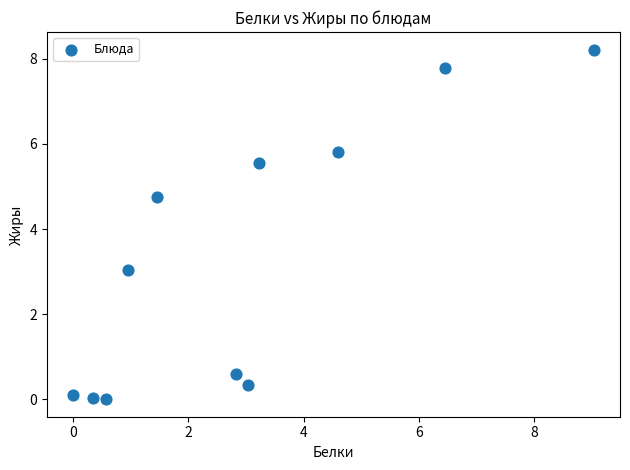

What Y value in the scatter plot is closest to 4?

4.8